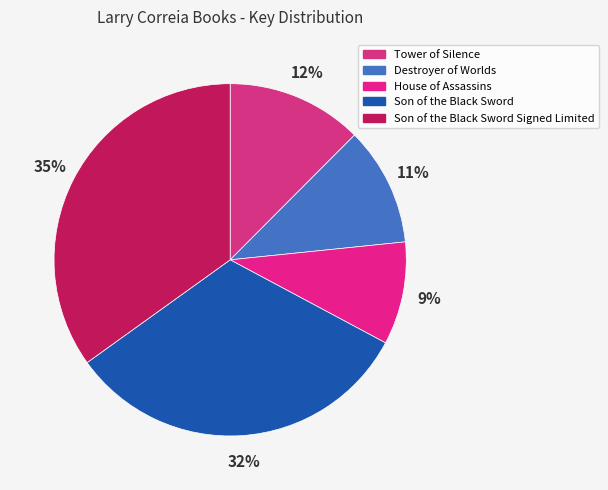

Does any single category account for the majority?

No